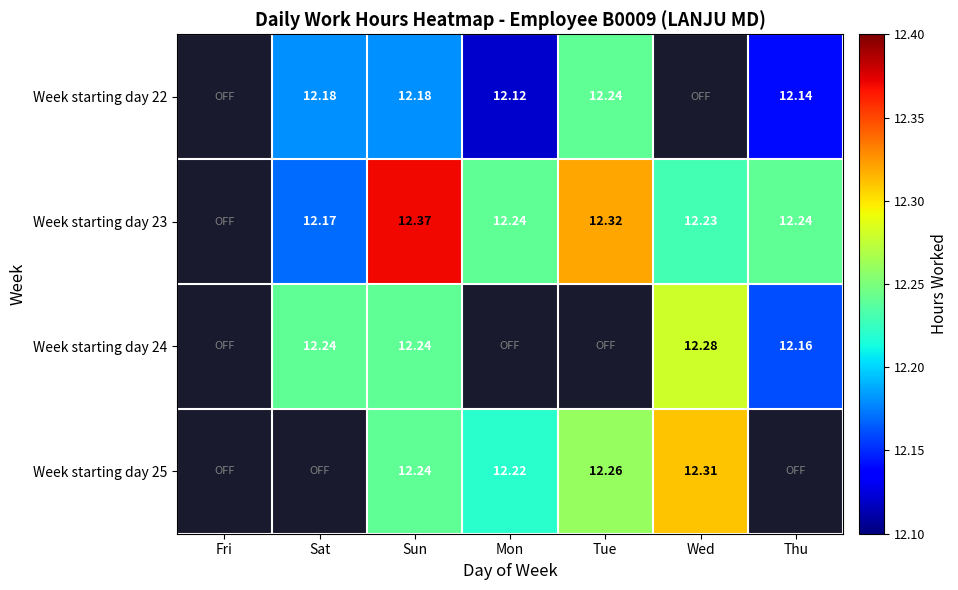

What is the approximate value of Week starting day 25 at Wed?

12.3